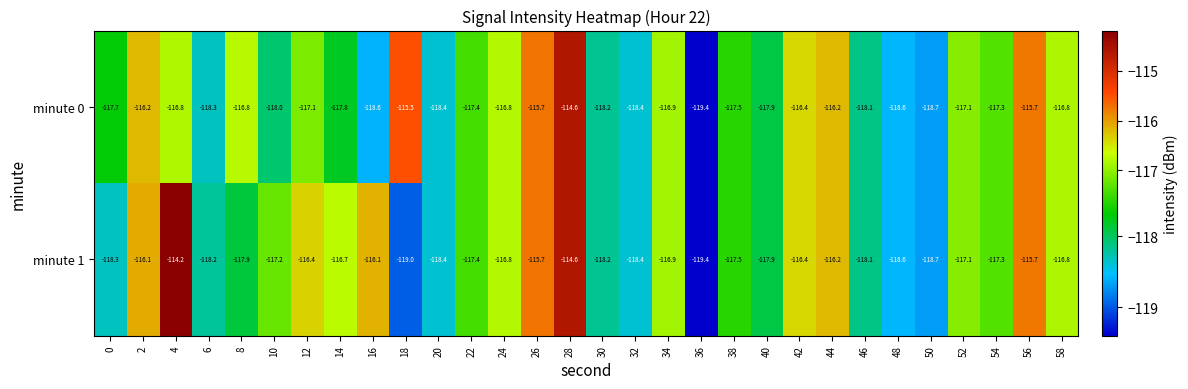

True or false: minute 0 has a value of -71.7 at 36.

False